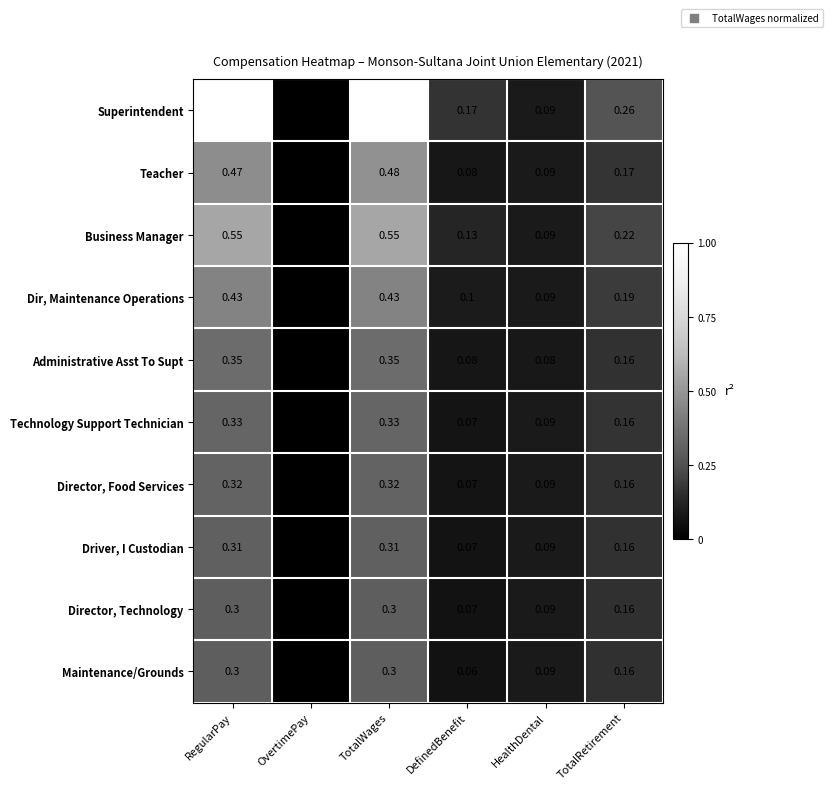

At which label is Technology Support Technician closest to 0?

OvertimePay